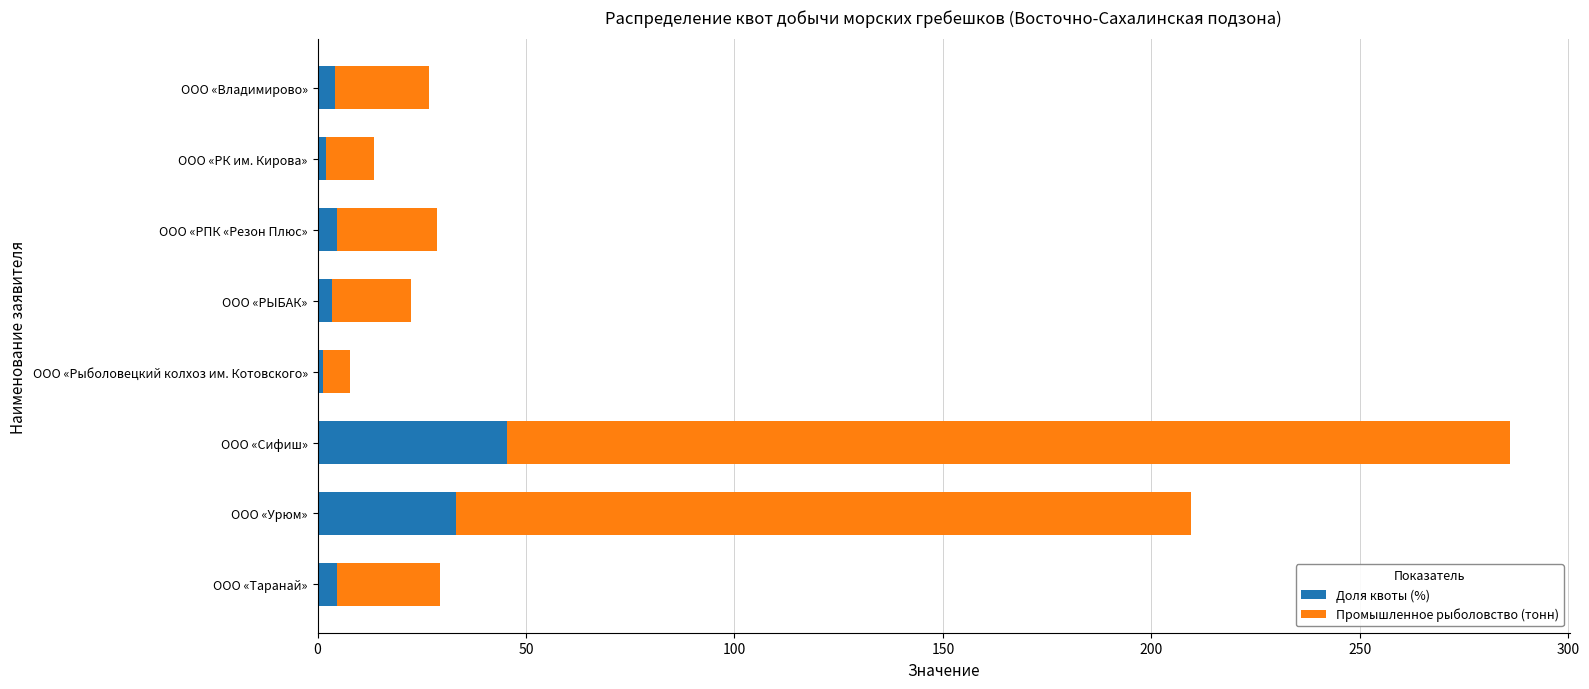

Which category has the highest value in the Доля квоты (%) series?

ООО «Сифиш»